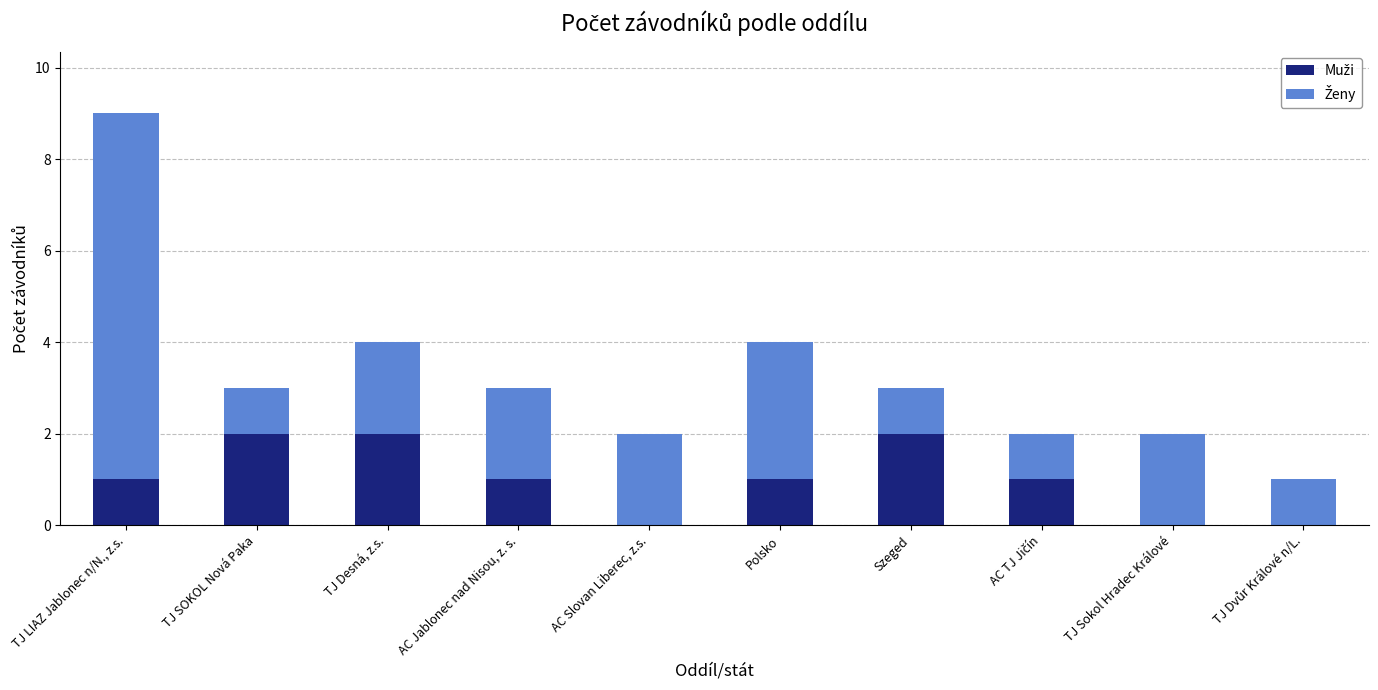

At which category is the sum across all series the highest?

TJ LIAZ Jablonec n/N., z.s.